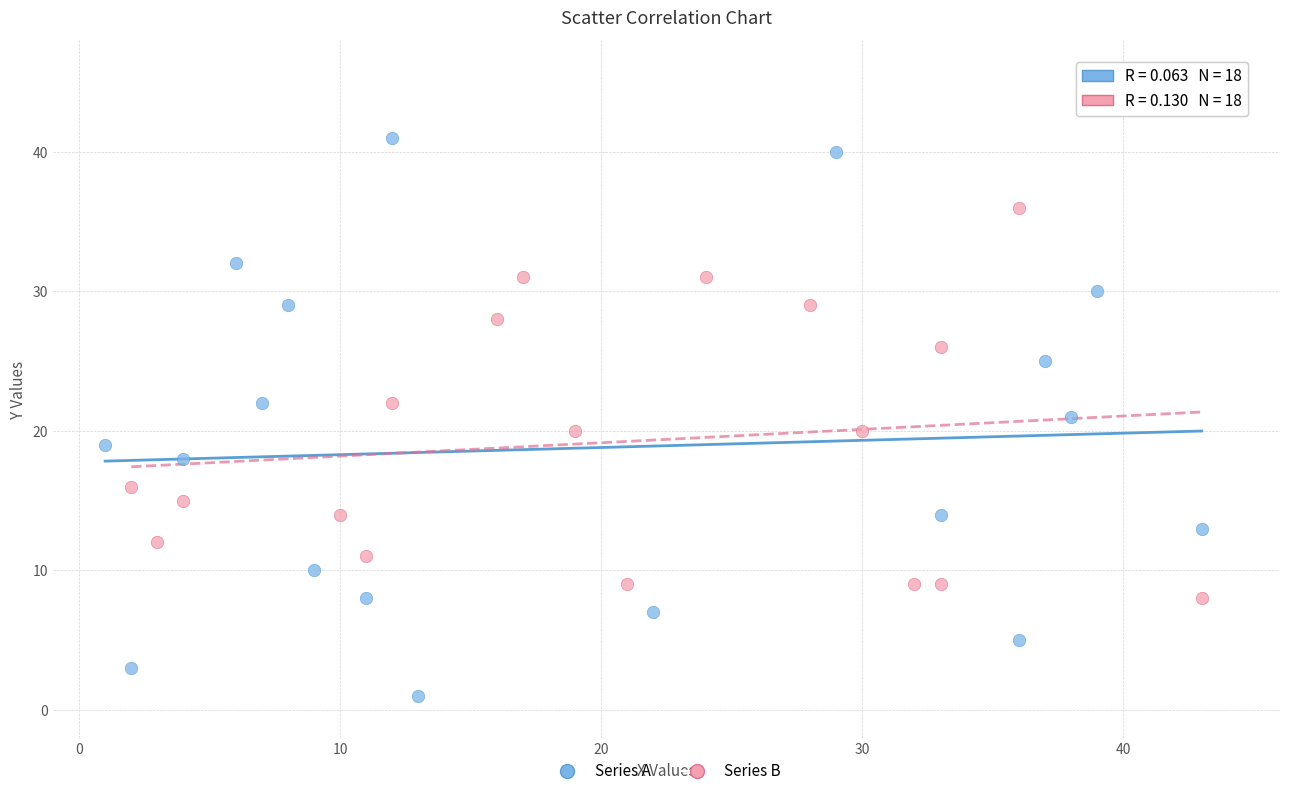

Which series reaches the maximum Y coordinate?

Series A